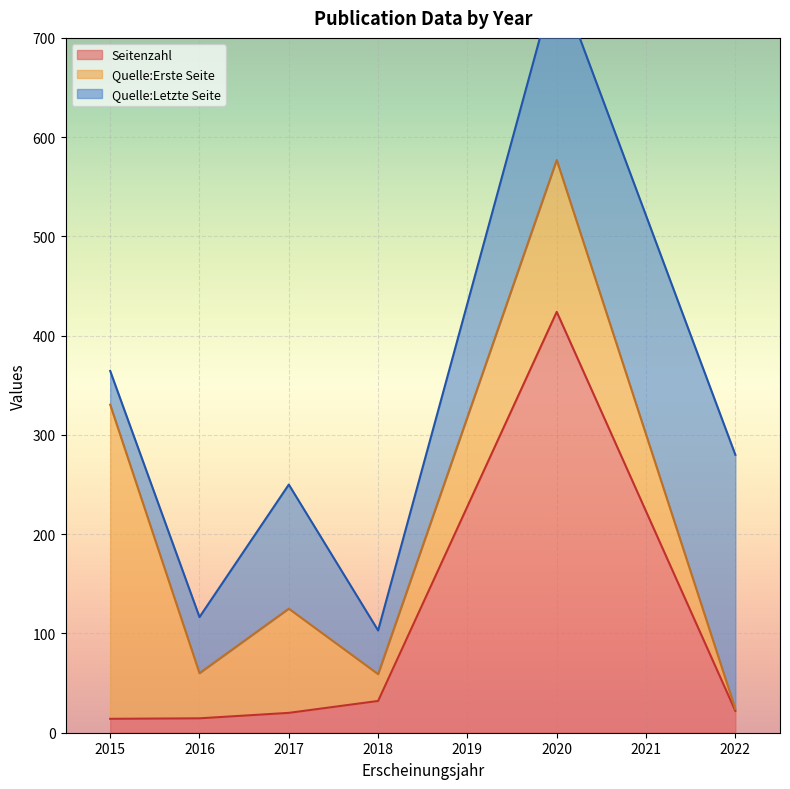

The Seitenzahl series shows 22.0 at 2022. True or false?

True